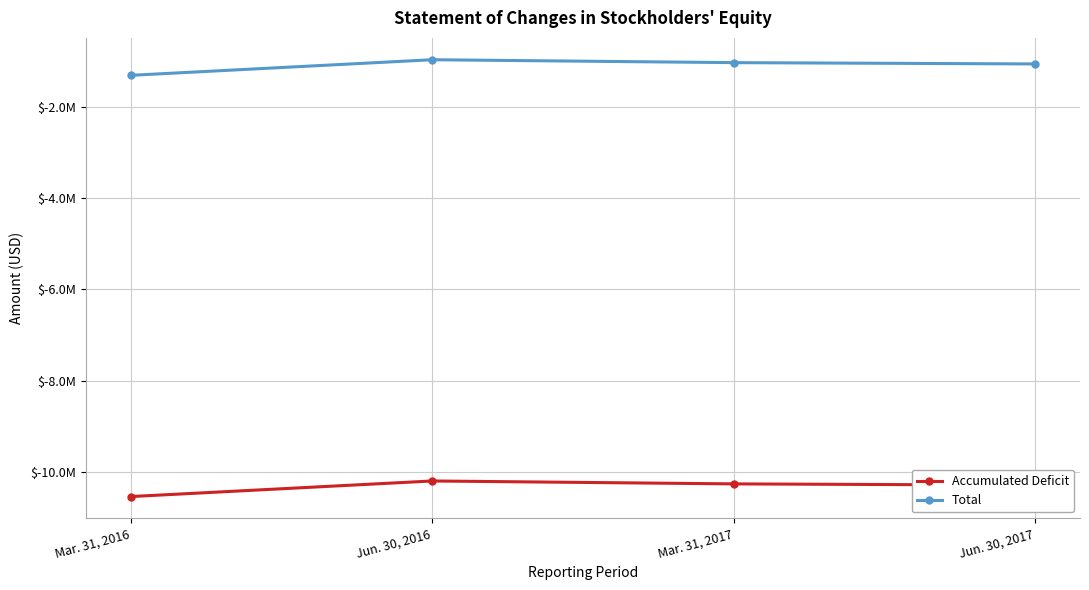

Does the chart have visible grid lines?

Yes